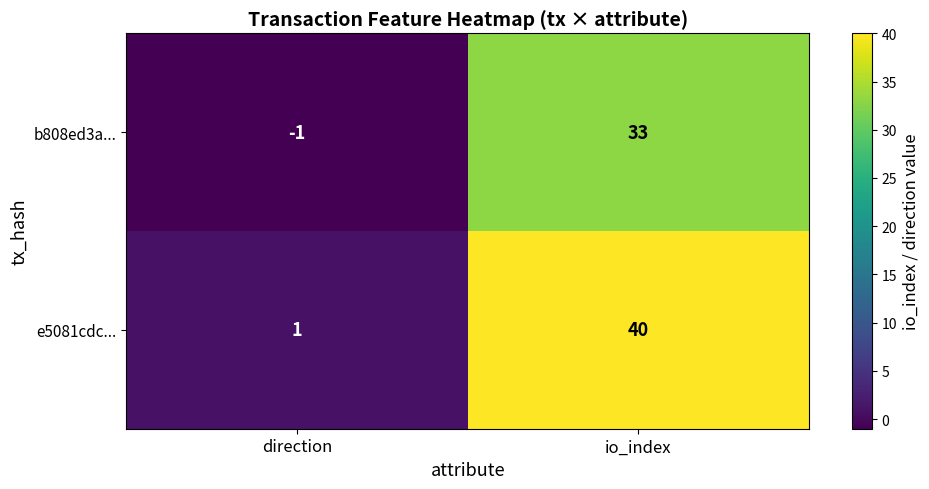

List the series in order of their peak value, highest first.

e5081cdc..., b808ed3a...